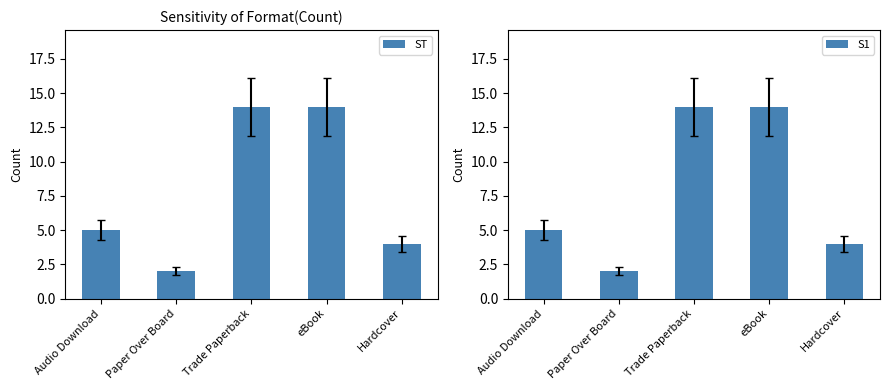

What is the total value across all series at Paper Over Board?

4